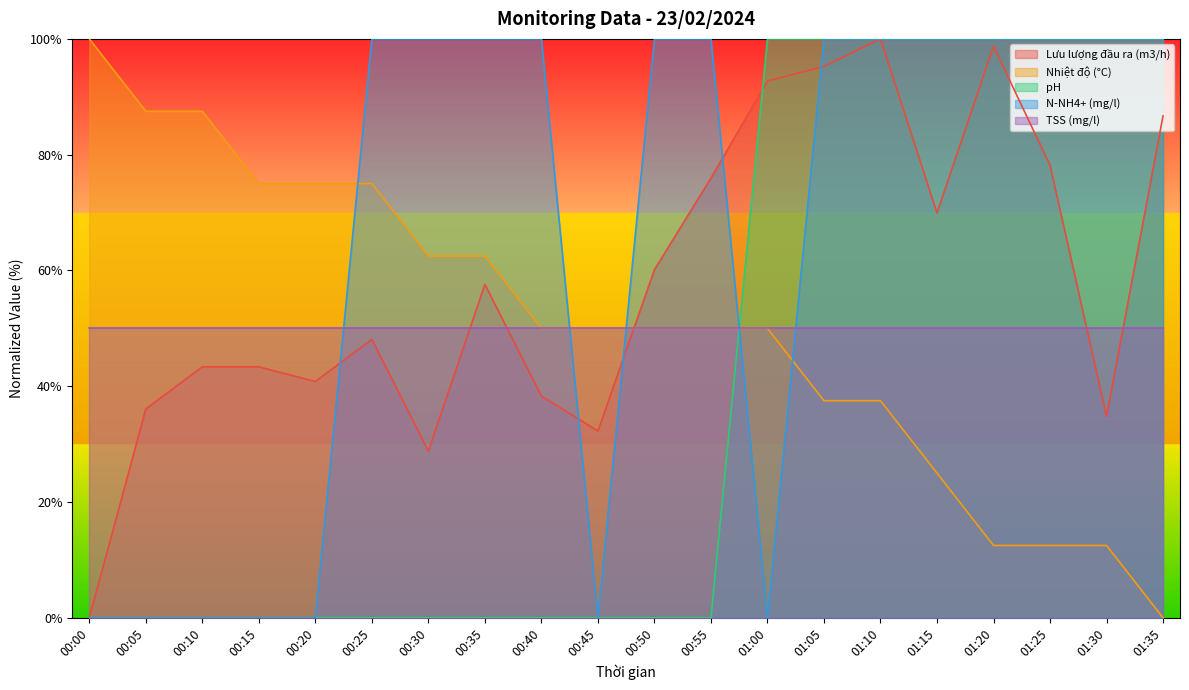

Is the value of Nhiệt độ (°C) at 01:15 greater than the value of Lưu lượng đầu ra (m3/h) at 00:30?

No